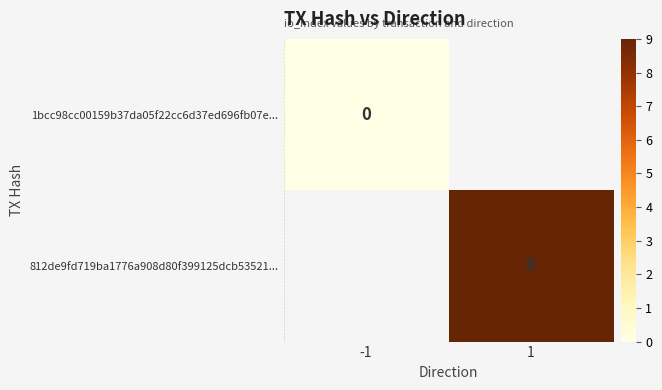

What is the maximum value shown in the chart?

9.0